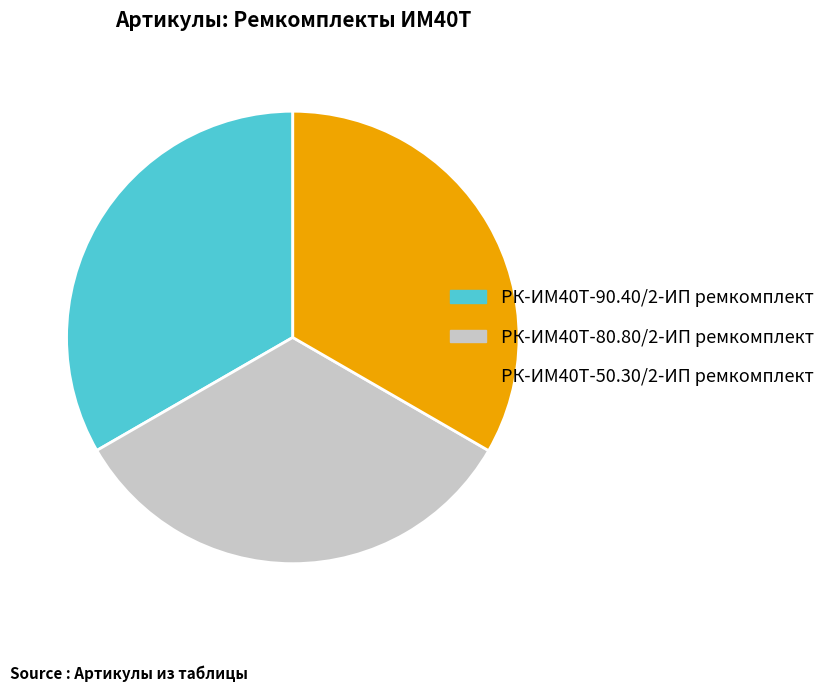

Is it true that РК-ИМ40T-50.30/2-ИП ремкомплект is 45% of the pie?

False